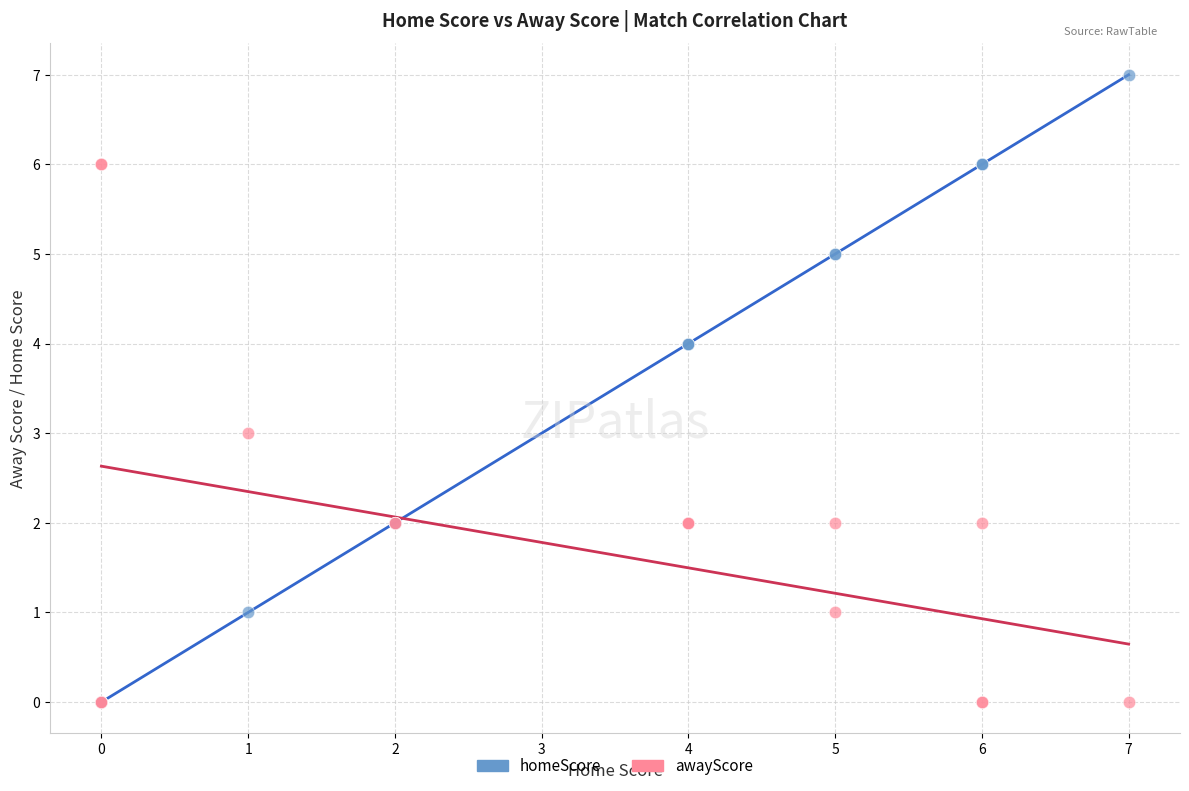

What are all the series names shown in the legend?

homeScore, awayScore